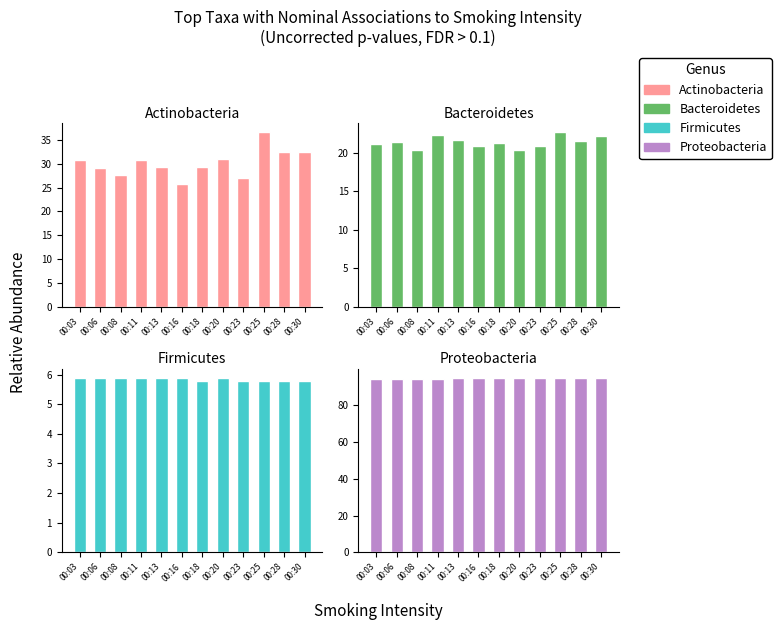

Are the bars horizontal?

No